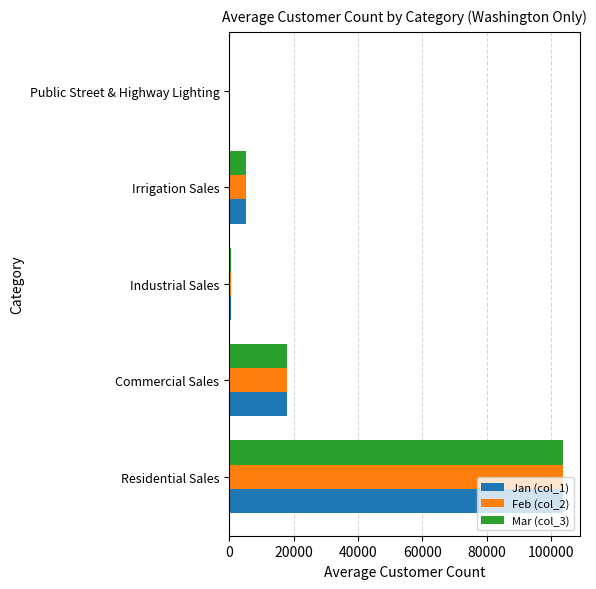

Is the value of Feb (col_2) at Residential Sales greater than the value of Jan (col_1) at Commercial Sales?

Yes